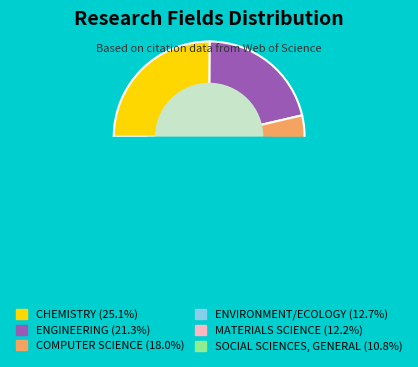

What percentage is the ENGINEERING slice, to the nearest percent?

21%